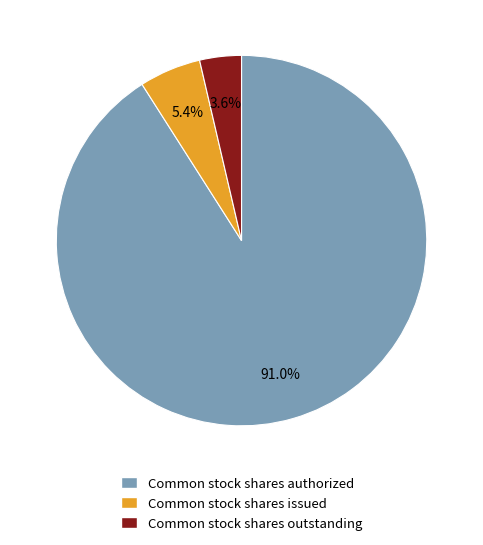

What percentage do Common stock shares outstanding and Common stock shares authorized together represent?

94.6%